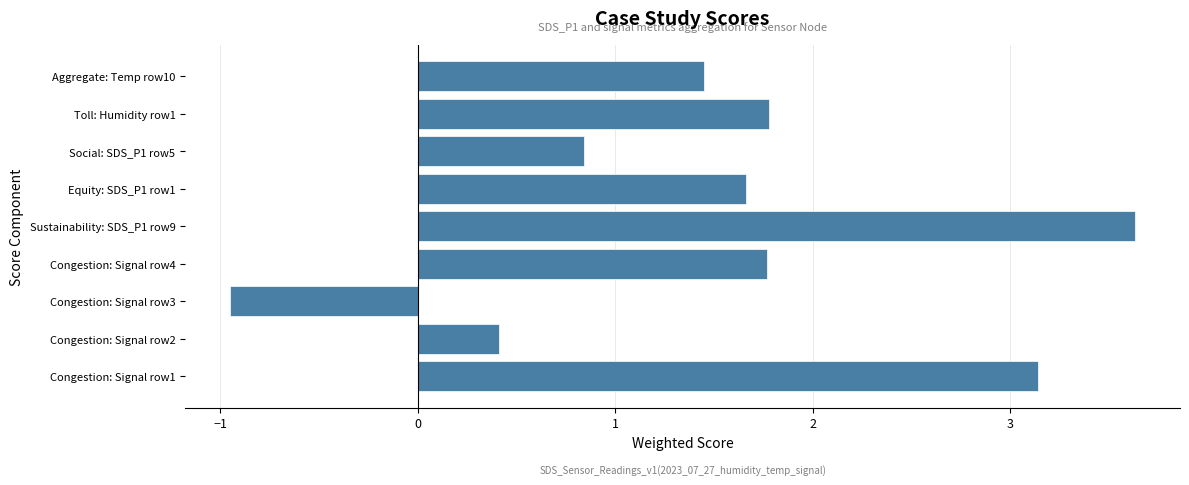

How many positive values are there?

8